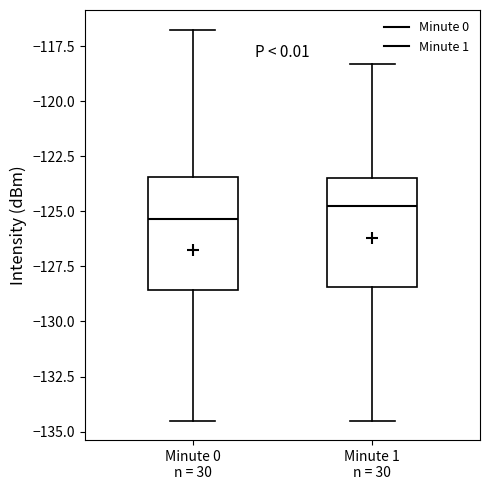

Where is the upper edge of the box for Minute 0 n = 30 on the y-axis? The values are not printed on the chart, so give them approximately, as read against the axis.

-123.5